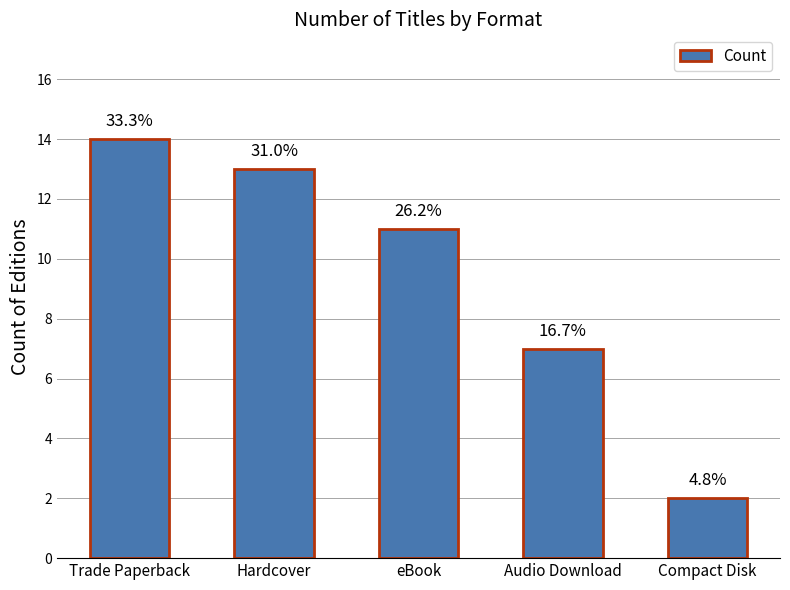

Does the chart contain any negative values?

No